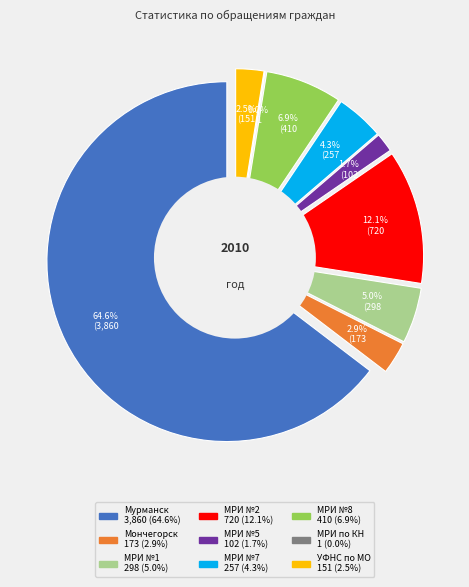

Does Мурманск represent more than half of the total?

Yes